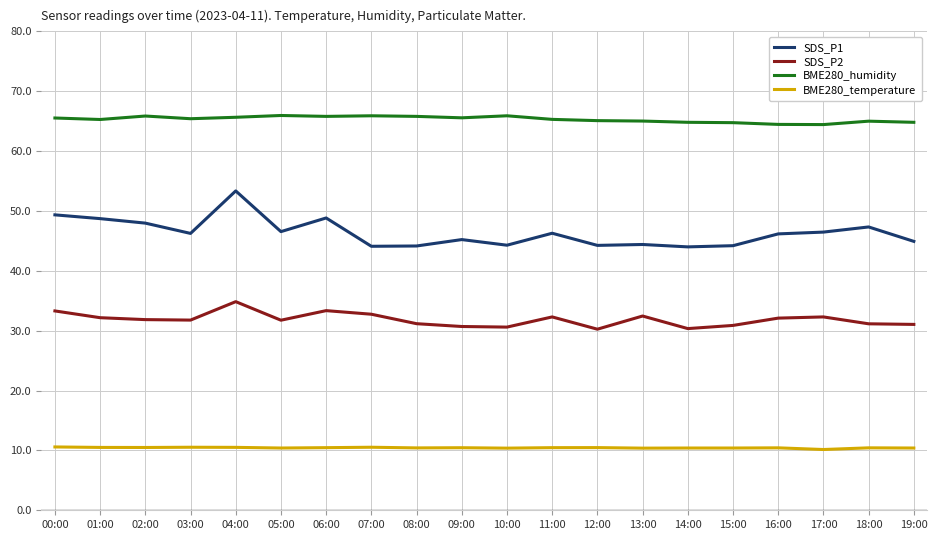

Which series has the largest total across all categories?

BME280_humidity